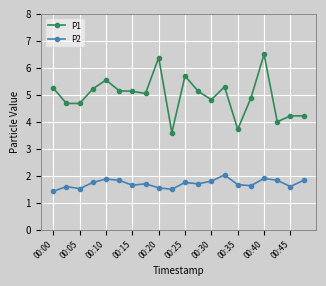

What is the difference between the maximum and minimum values in the P1 series?

2.9